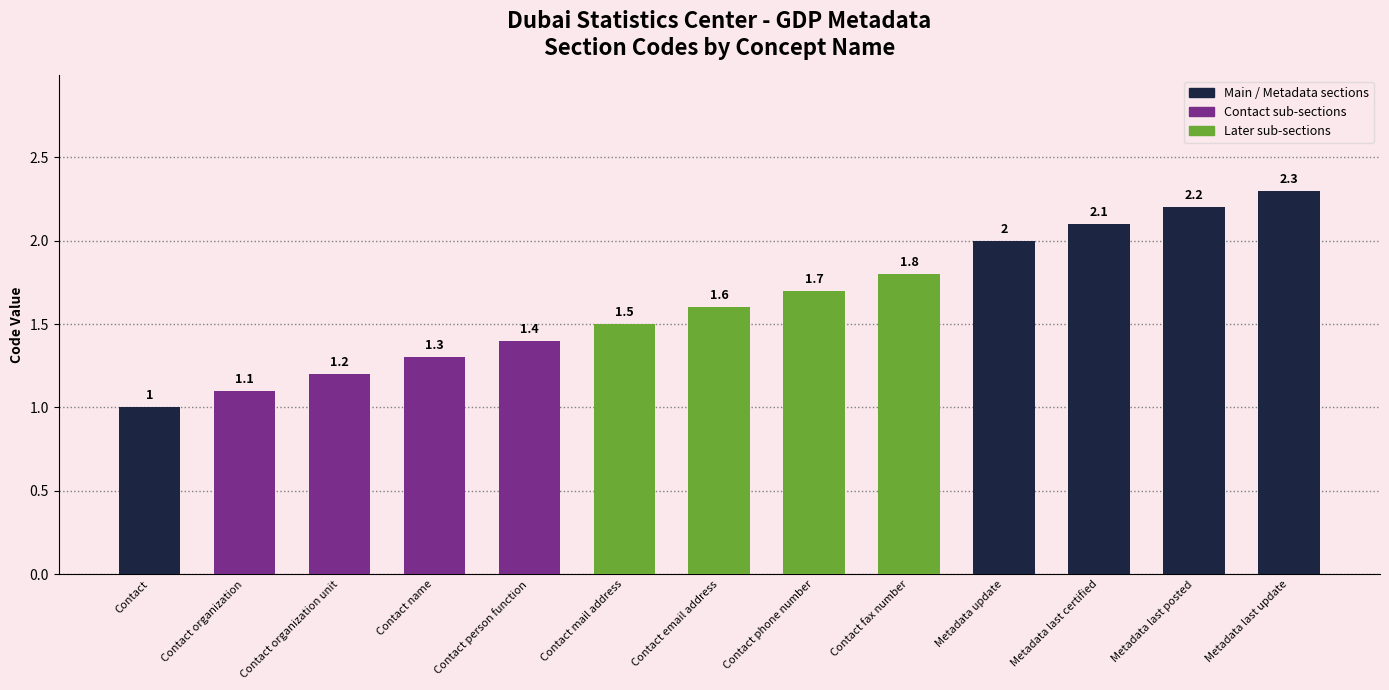

Reading left to right, list all the values displayed in this chart.

1.0	1.1	1.2	1.3	1.4	1.5	1.6	1.7	1.8	2.0	2.1	2.2	2.3